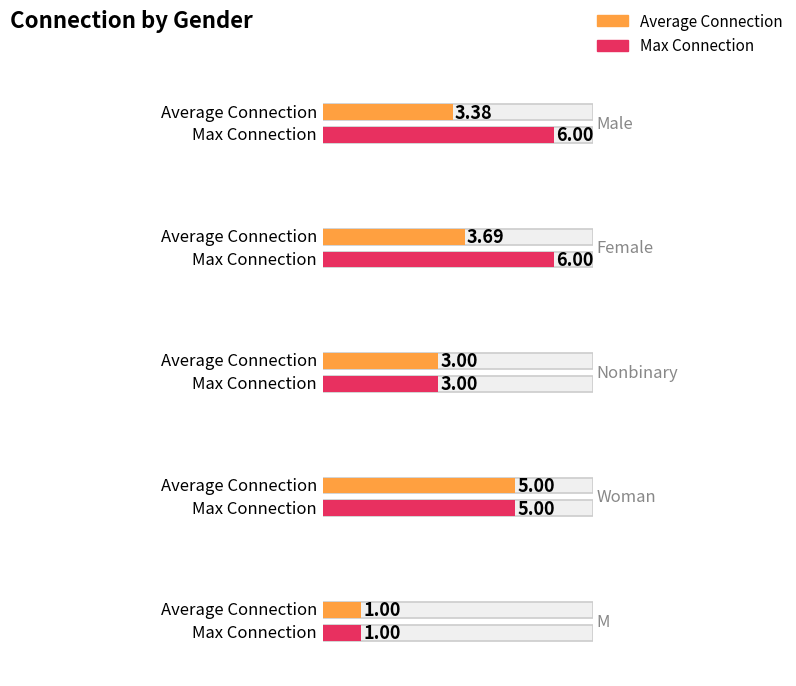

What position from the left is Woman?

4